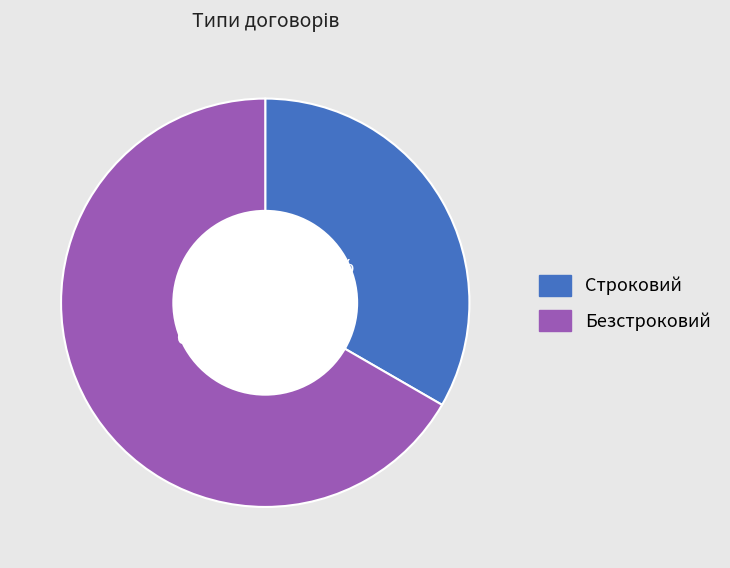

How many slices are in this pie chart?

2